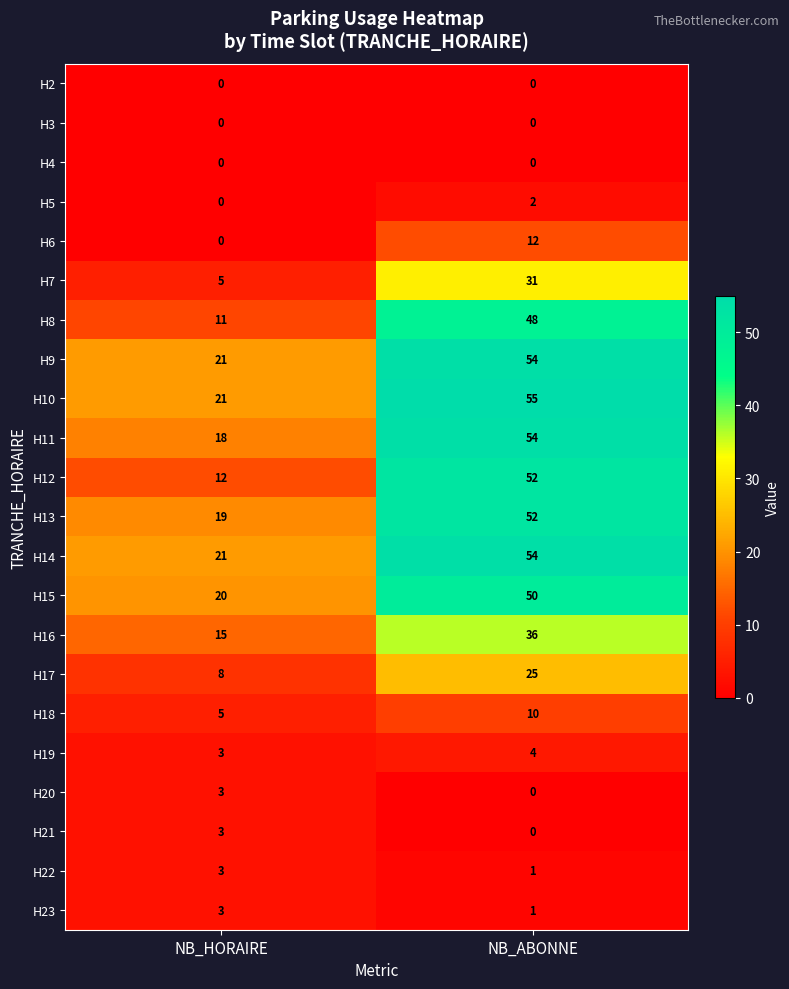

What is the maximum value shown in the chart?

55